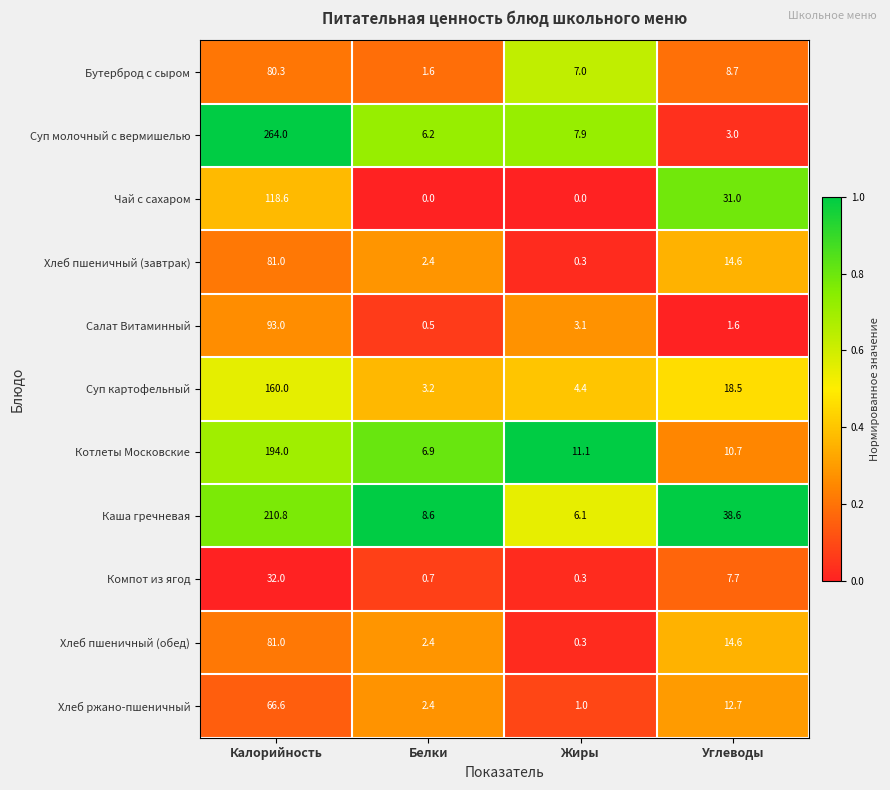

The value of Хлеб ржано-пшеничный at Белки is 2.4. True or false?

True